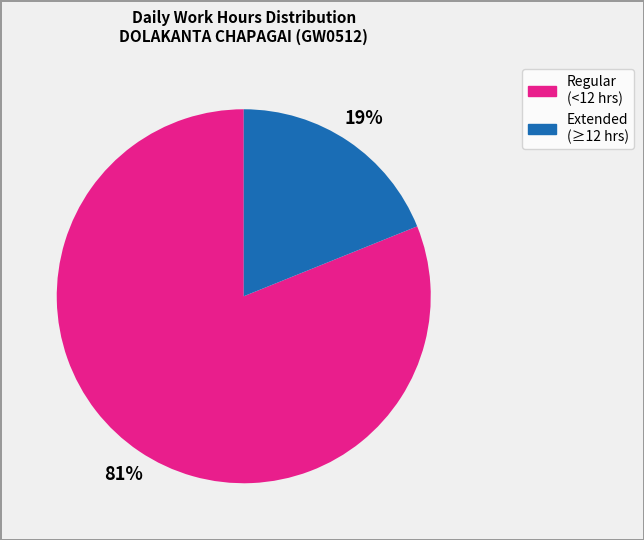

How many segments does this pie chart have?

2